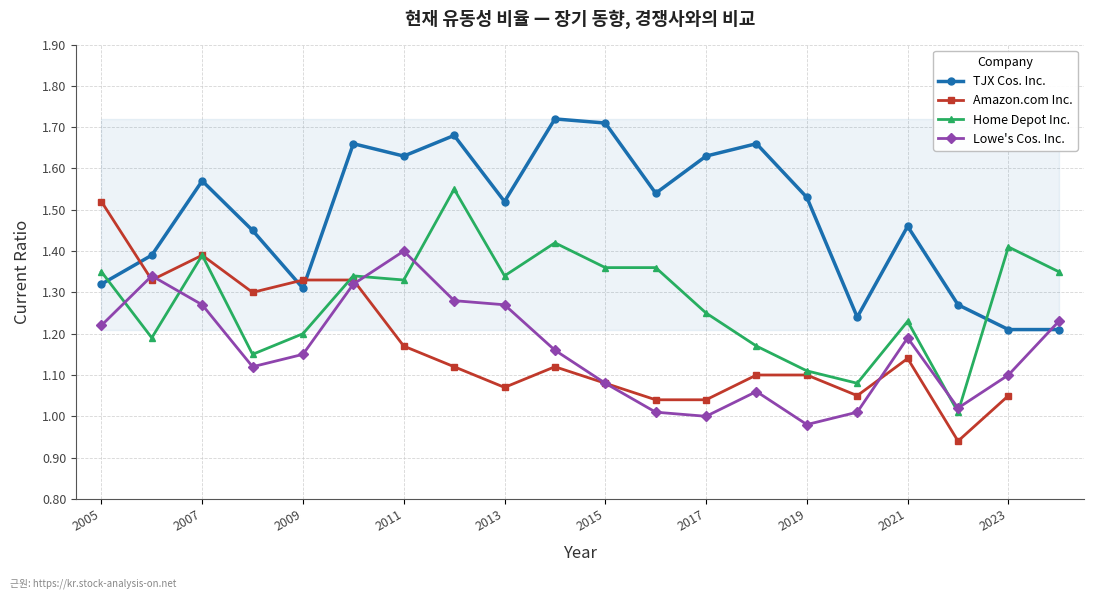

After their last crossing, which series has the higher values: Lowe's Cos. Inc. or TJX Cos. Inc.?

Lowe's Cos. Inc.